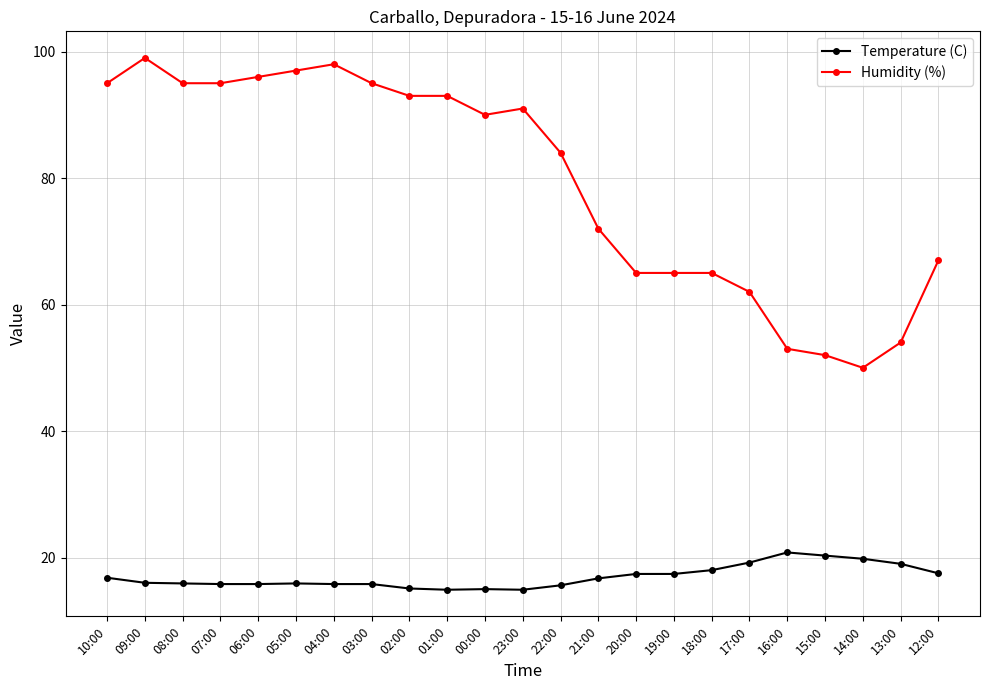

Where is Humidity (%) nearest to the value 74?

21:00